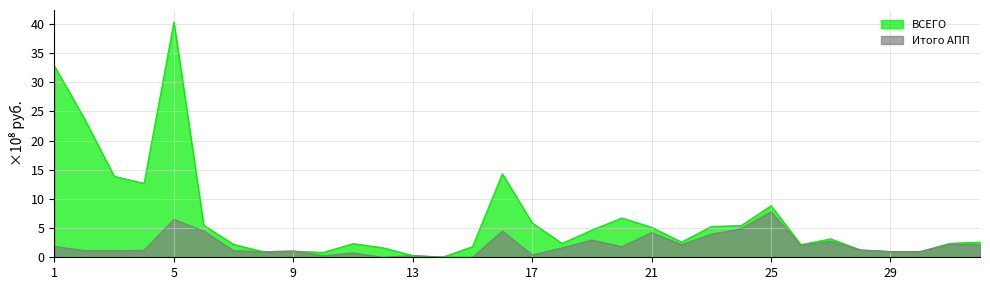

Reading left to right, extract all data points from this chart.

ВСЕГО: 1=32.8	2=23.8	3=13.9	4=12.7	5=40.4	6=5.5	7=2.2	8=1.0	9=1.1	10=0.8	11=2.4	12=1.6	13=0.3	14=0.0	15=1.8	16=14.3	17=5.9	18=2.4	19=4.7	20=6.7	21=5.1	22=2.6	23=5.3	24=5.4	25=8.8	26=2.2	27=3.2	28=1.3	29=1.0	30=1.0	31=2.4	32=2.6
Итого АПП: 1=1.9	2=1.2	3=1.1	4=1.2	5=6.5	6=4.5	7=1.1	8=1.0	9=1.1	10=0.3	11=0.7	12=0.0	13=0.3	14=0.0	15=0.0	16=4.5	17=0.4	18=1.6	19=3.0	20=1.8	21=4.2	22=2.2	23=4.0	24=4.9	25=7.8	26=2.0	27=2.7	28=1.3	29=1.0	30=1.0	31=2.2	32=2.2